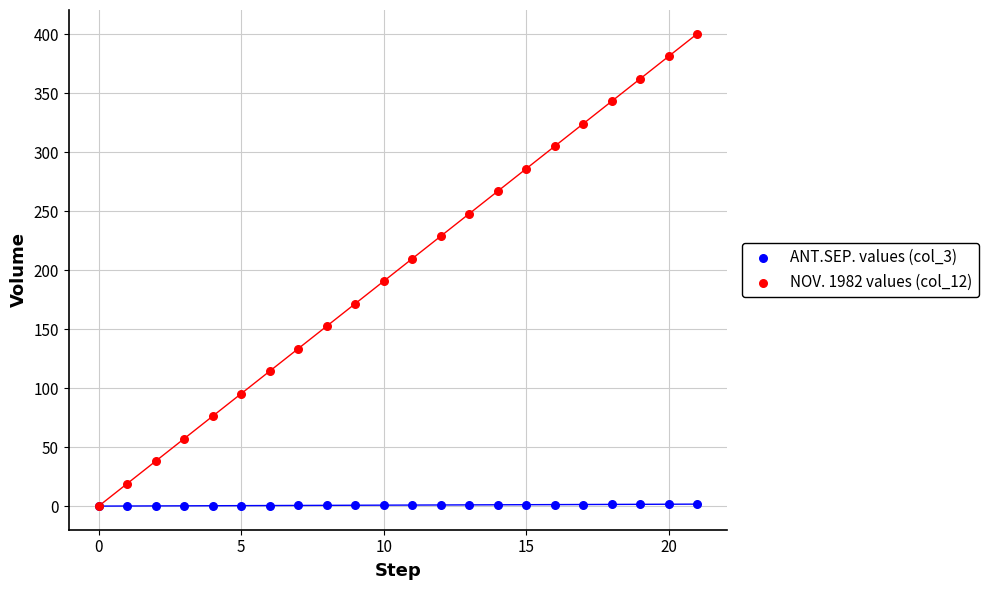

Which series reaches the maximum Y coordinate?

NOV. 1982 values (col_12)